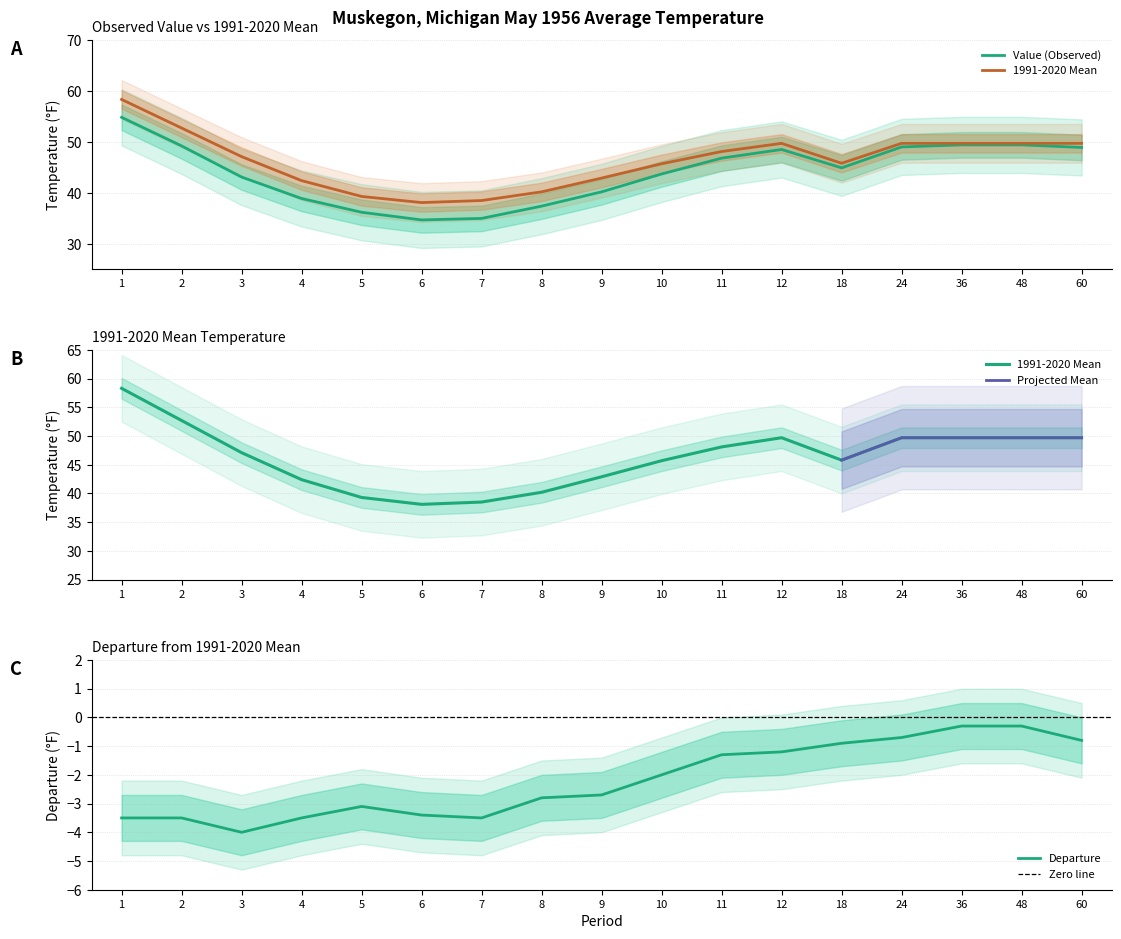

Which series has the largest total across all categories?

1991-2020 Mean